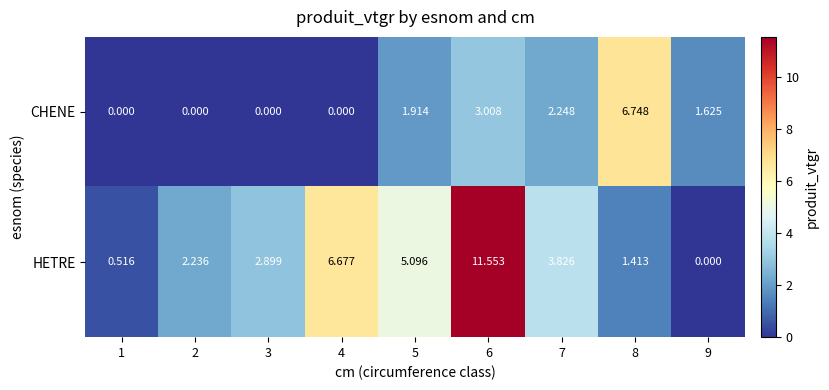

Between 1 and 3, which series saw the biggest shift?

HETRE